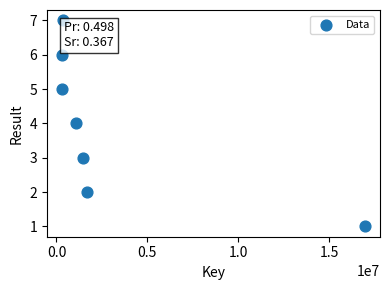

What is the average X value?

3162465